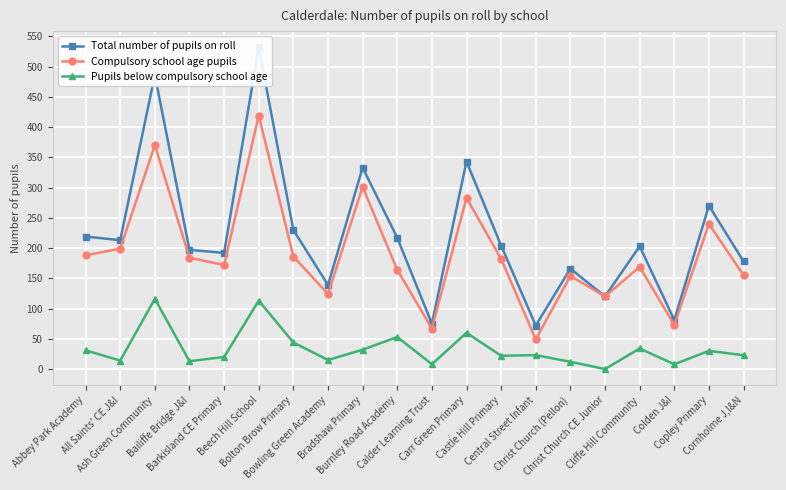

What is the label of the 2nd point from the left?

All Saints' CE J&I